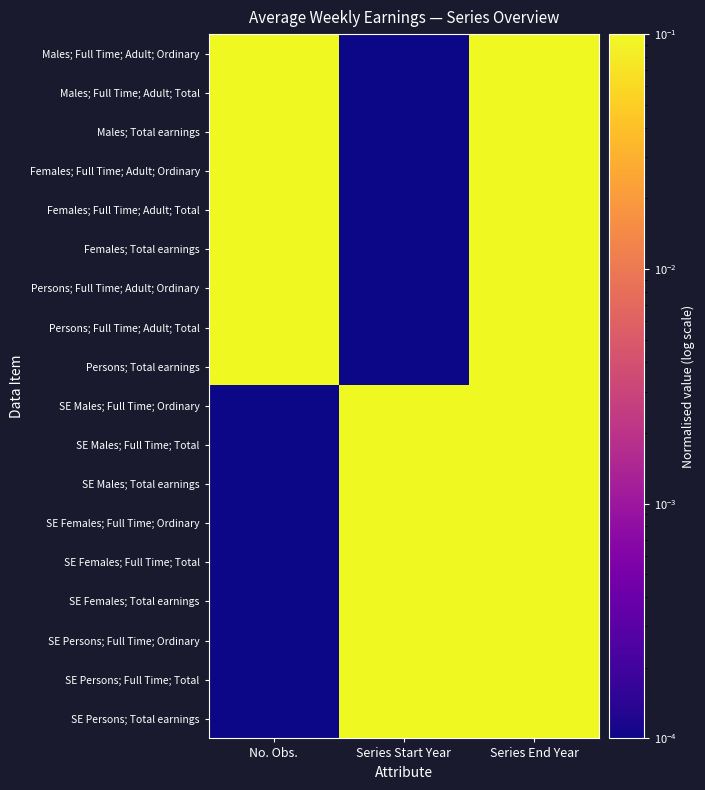

Which category has the highest value across all series?

No. Obs.